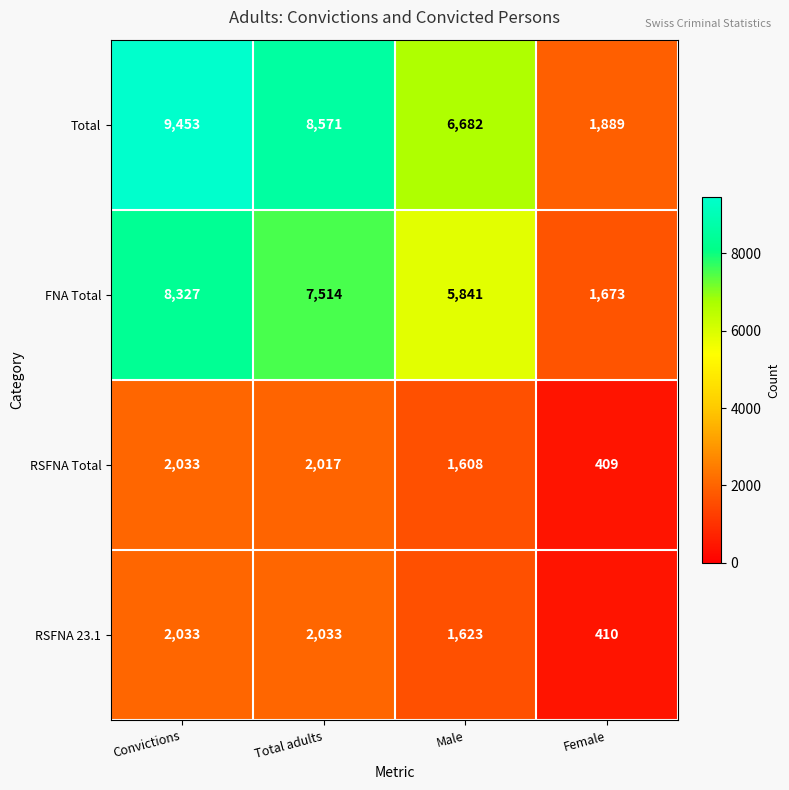

What is the average value of the RSFNA Total series?

1517